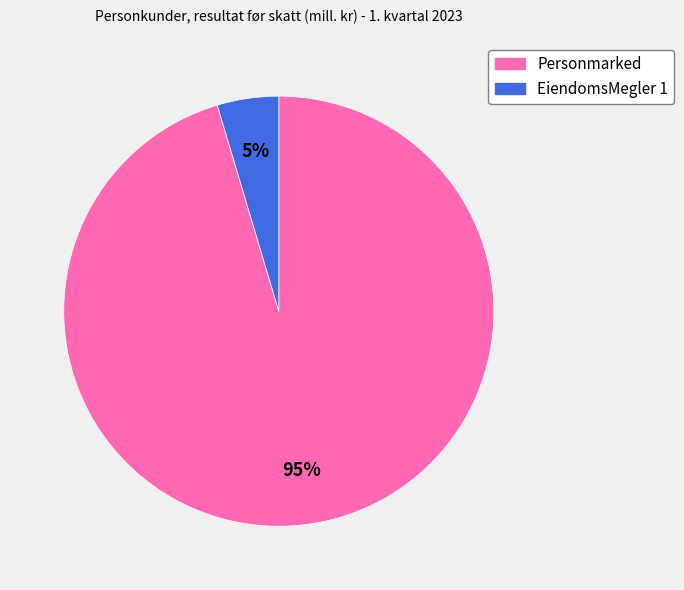

Which slice is the largest?

Personmarked